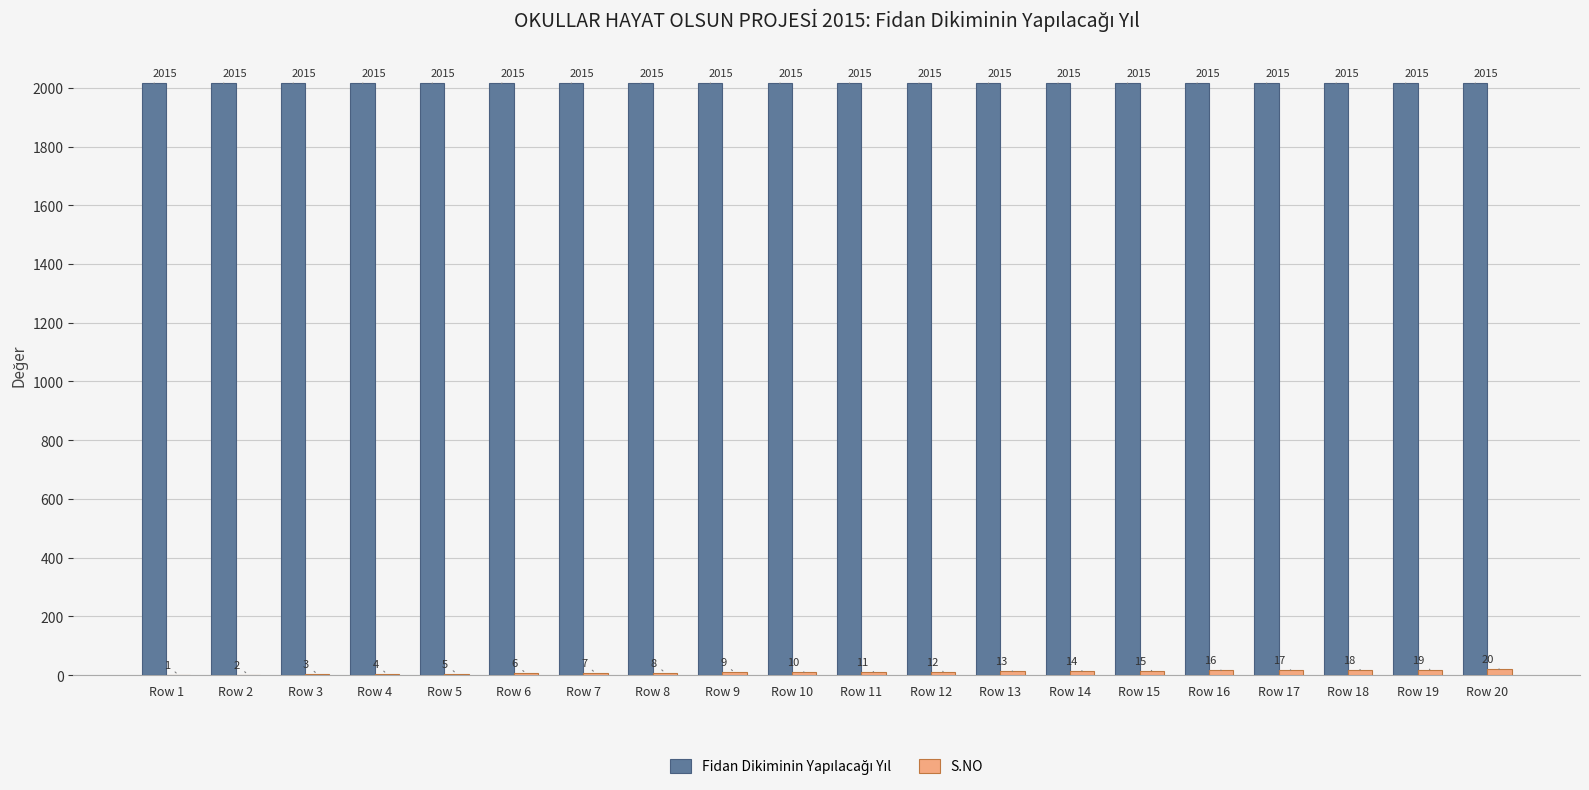

What is the greatest value displayed?

2015